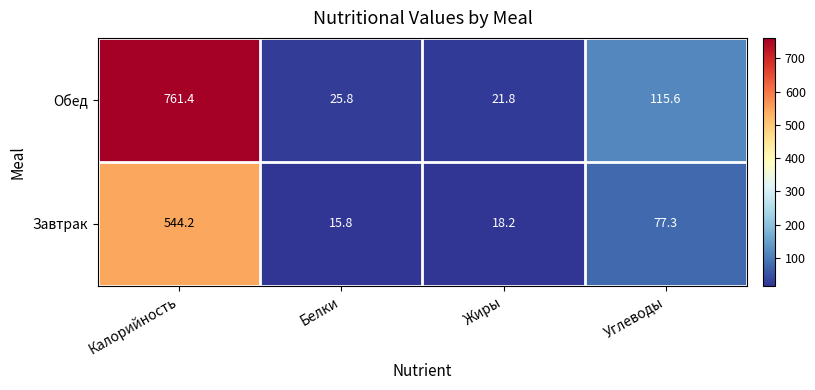

Which label corresponds to the largest value in the chart?

Калорийность